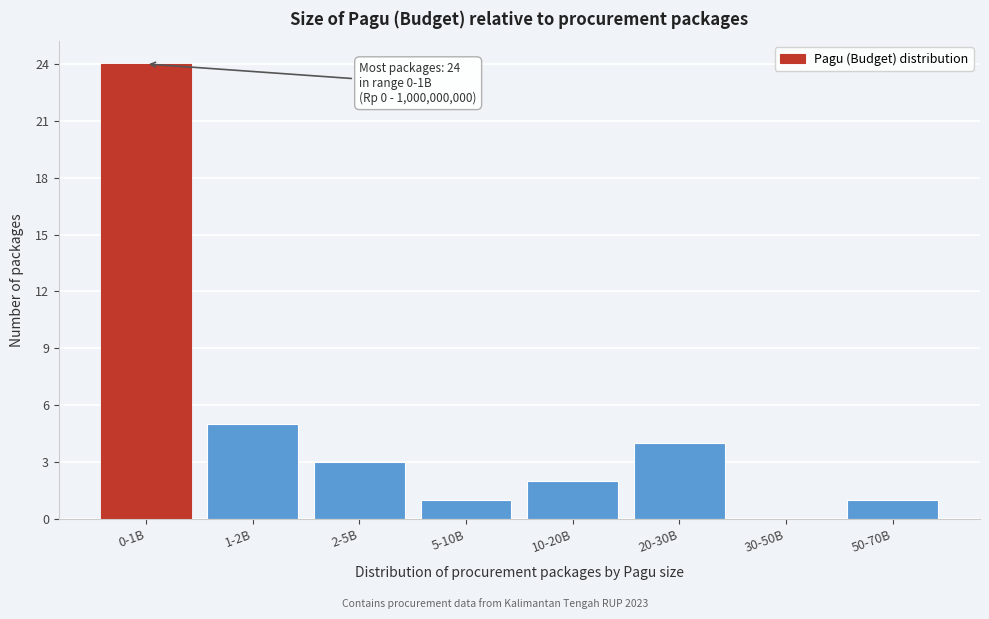

Reading right to left, what are all the values shown in this chart?

50-70B=1	30-50B=0	20-30B=4	10-20B=2	5-10B=1	2-5B=3	1-2B=5	0-1B=24